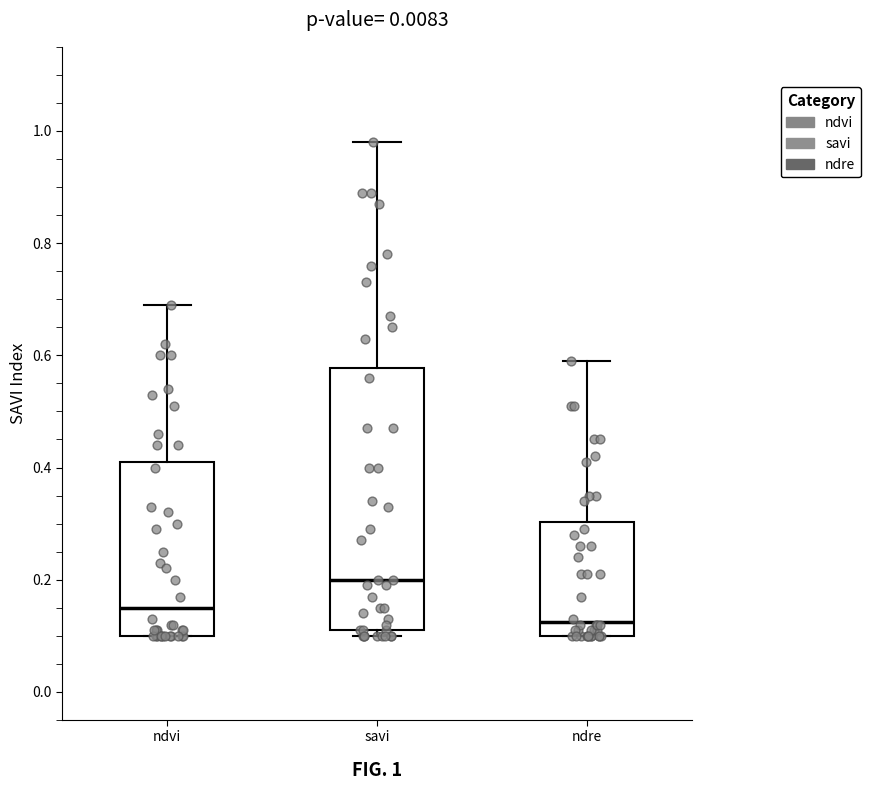

Reading left to right, read every box against the y-axis: the position of its median line, the range the box covers, and the ends of its whiskers. The values are not printed on the chart, so give them approximately, as read against the axis.

ndvi: median 0.16, box 0.10 to 0.42, whiskers 0.10 to 0.70
savi: median 0.20, box 0.12 to 0.58, whiskers 0.10 to 0.98
ndre: median 0.12, box 0.10 to 0.30, whiskers 0.10 to 0.60